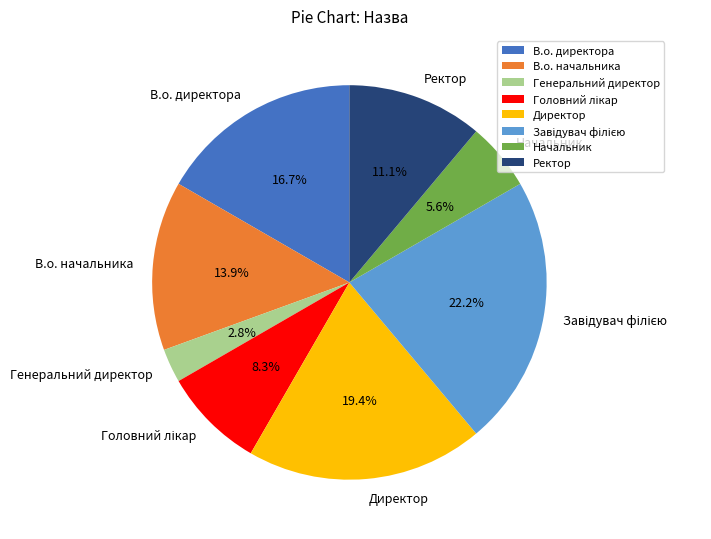

Which has a higher value, Начальник or Генеральний директор?

Начальник